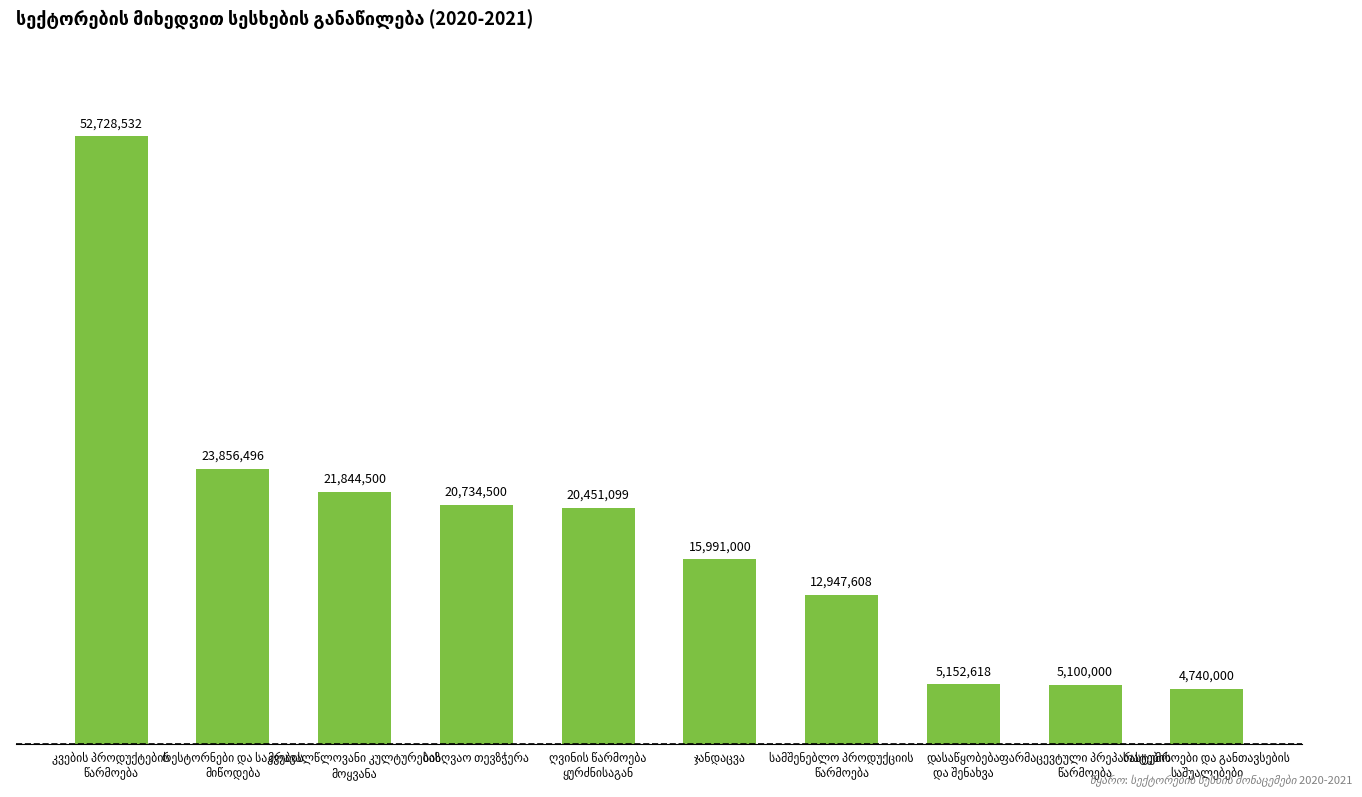

What is the difference between the maximum and minimum values?

47988532